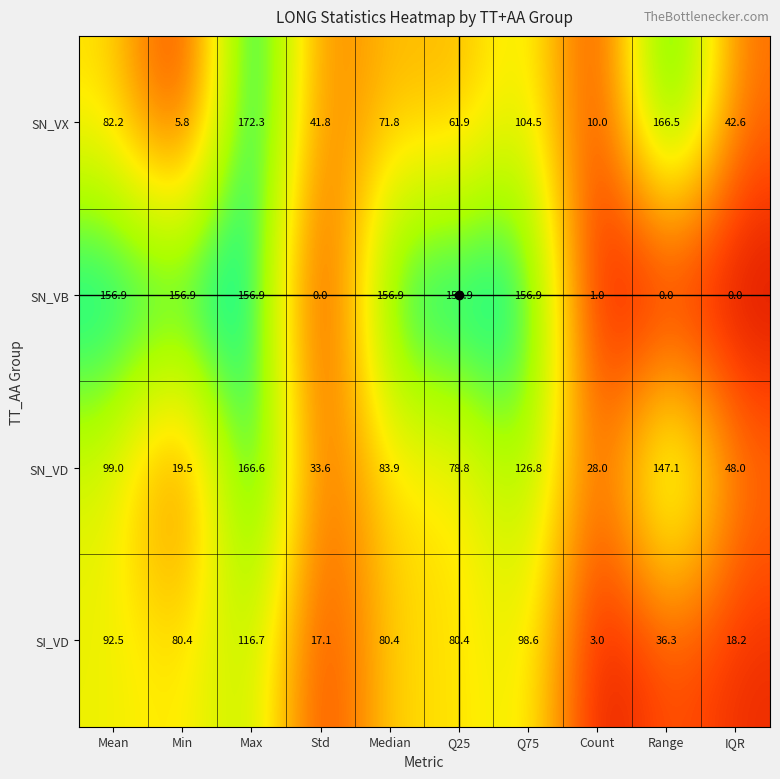

At Q25, list the series in order from smallest to largest.

SN_VX, SN_VD, SI_VD, SN_VB